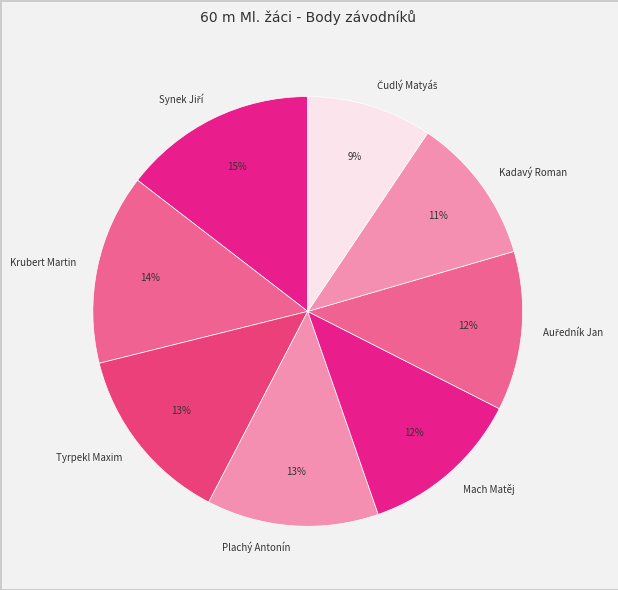

Is the sum of Plachý Antonín and Tyrpekl Maxim greater than half?

No